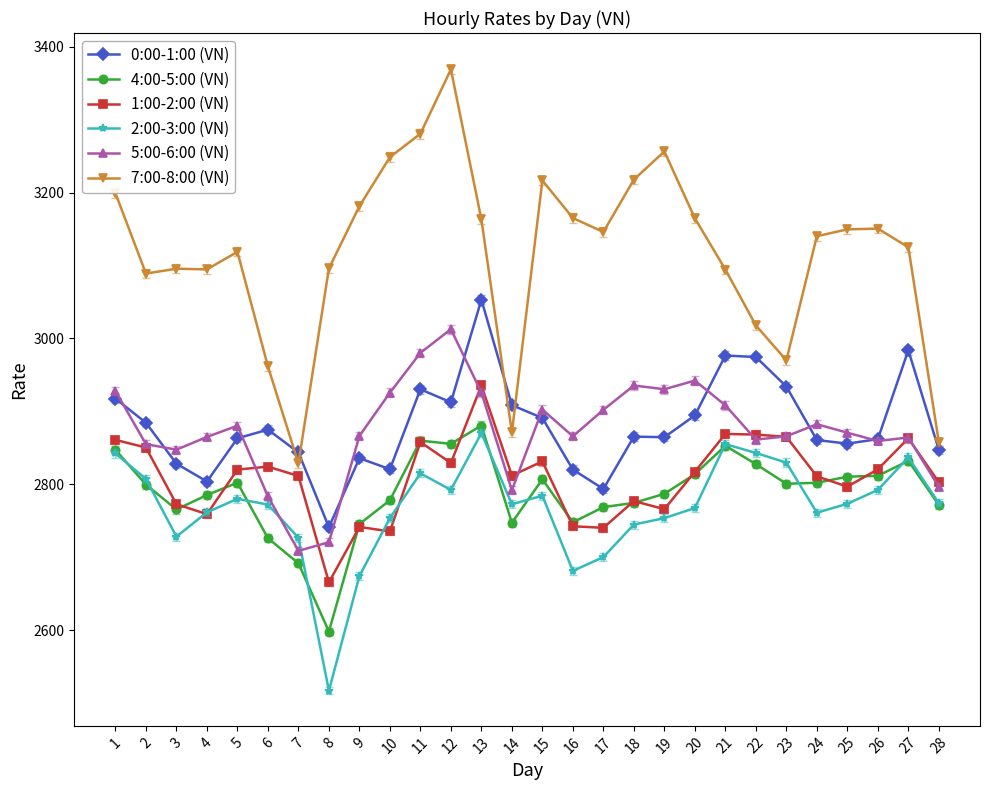

What is the spread (max minus min) of values at 16?

483.9